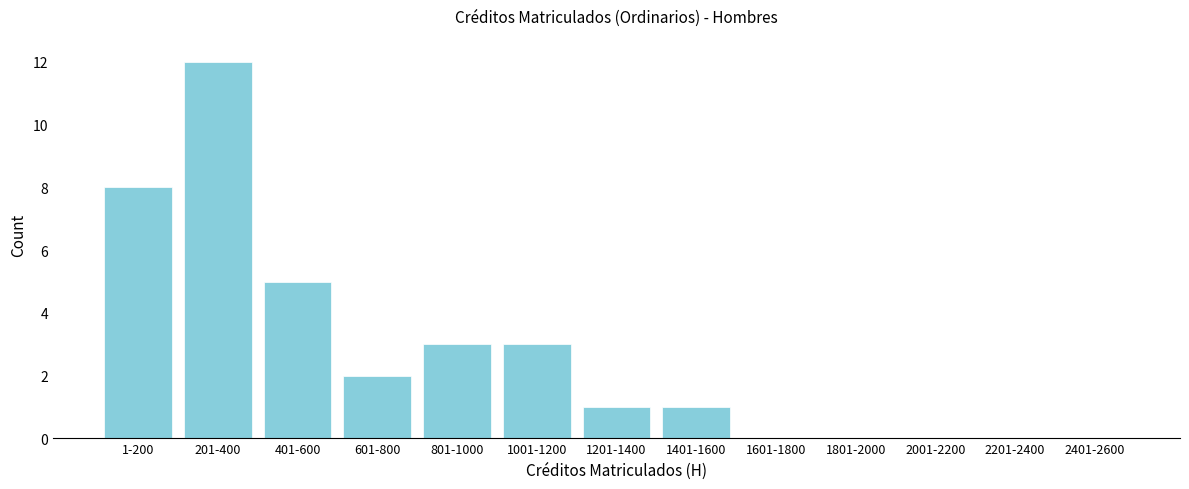

Reading left to right, list all the values displayed in this chart.

1-200=8	201-400=12	401-600=5	601-800=2	801-1000=3	1001-1200=3	1201-1400=1	1401-1600=1	1601-1800=0	1801-2000=0	2001-2200=0	2201-2400=0	2401-2600=0